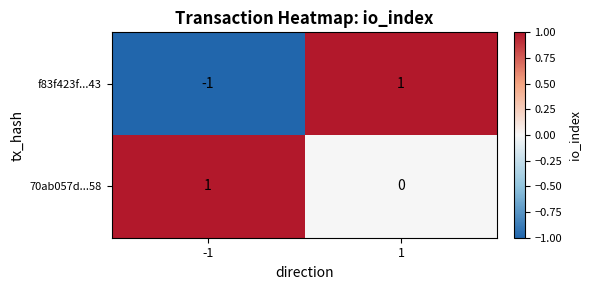

Is the value of 70ab057d...58 at 1 greater than the value of f83f423f...43 at 1?

No